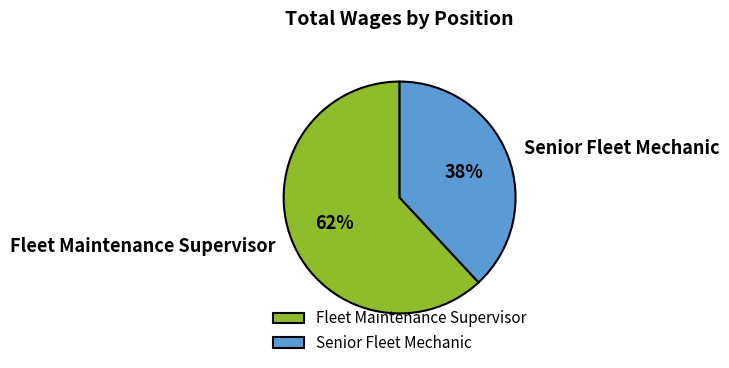

To the nearest percent, what is the difference between the Senior Fleet Mechanic and Fleet Maintenance Supervisor slice percentages?

24%